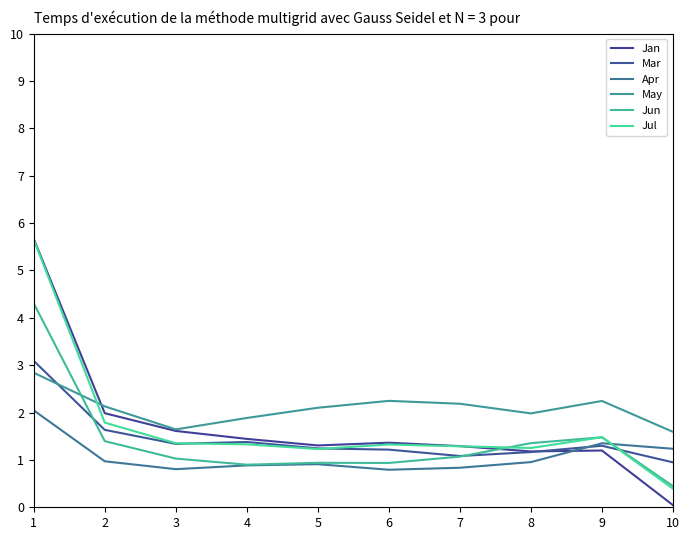

Which category has the lowest value across all series?

10